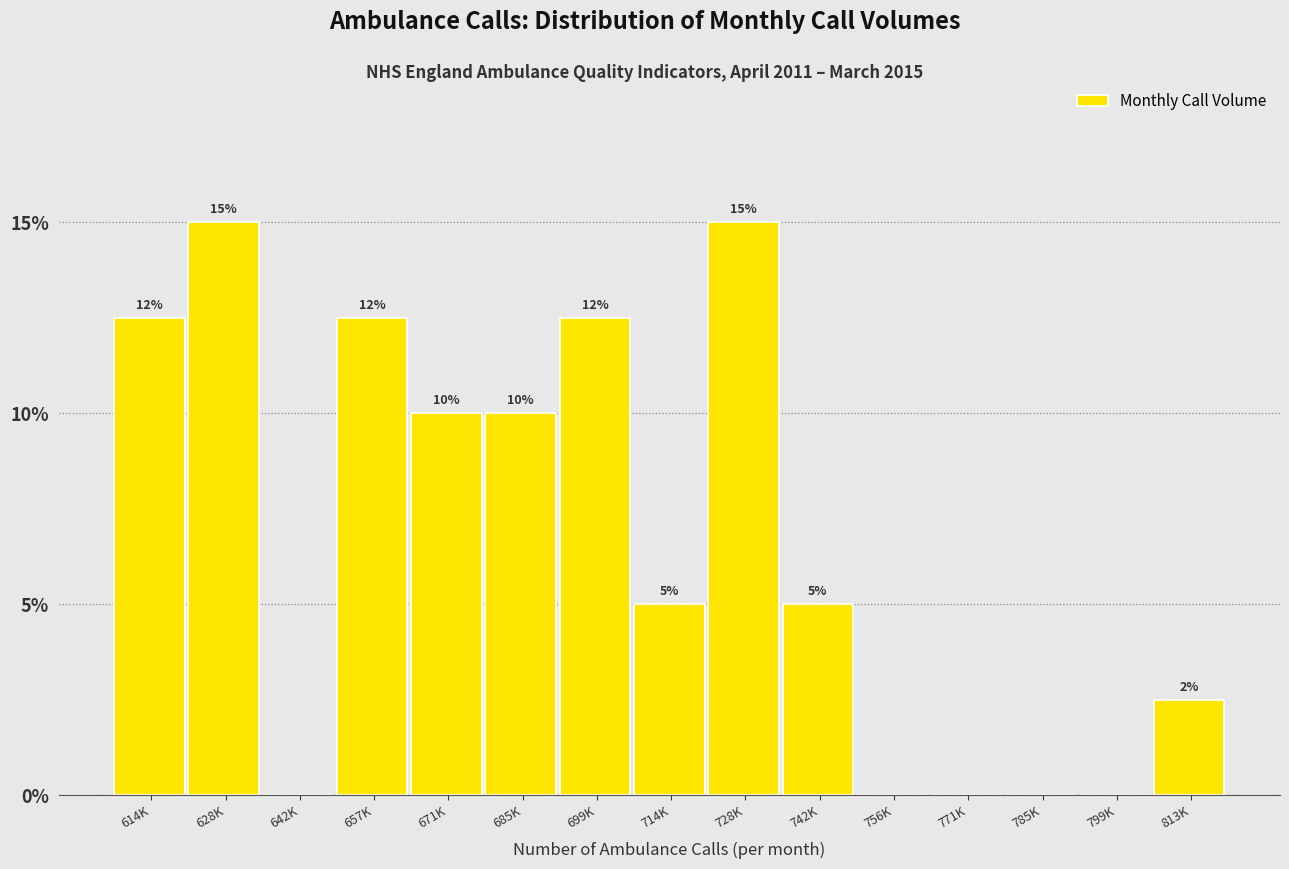

The value at 785K is 0.0. True or false?

True